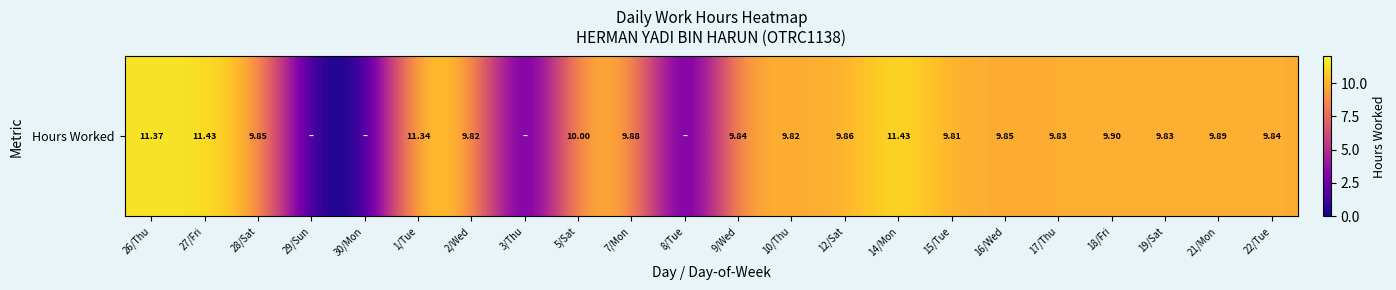

Which label corresponds to the largest value in the chart?

27/Fri